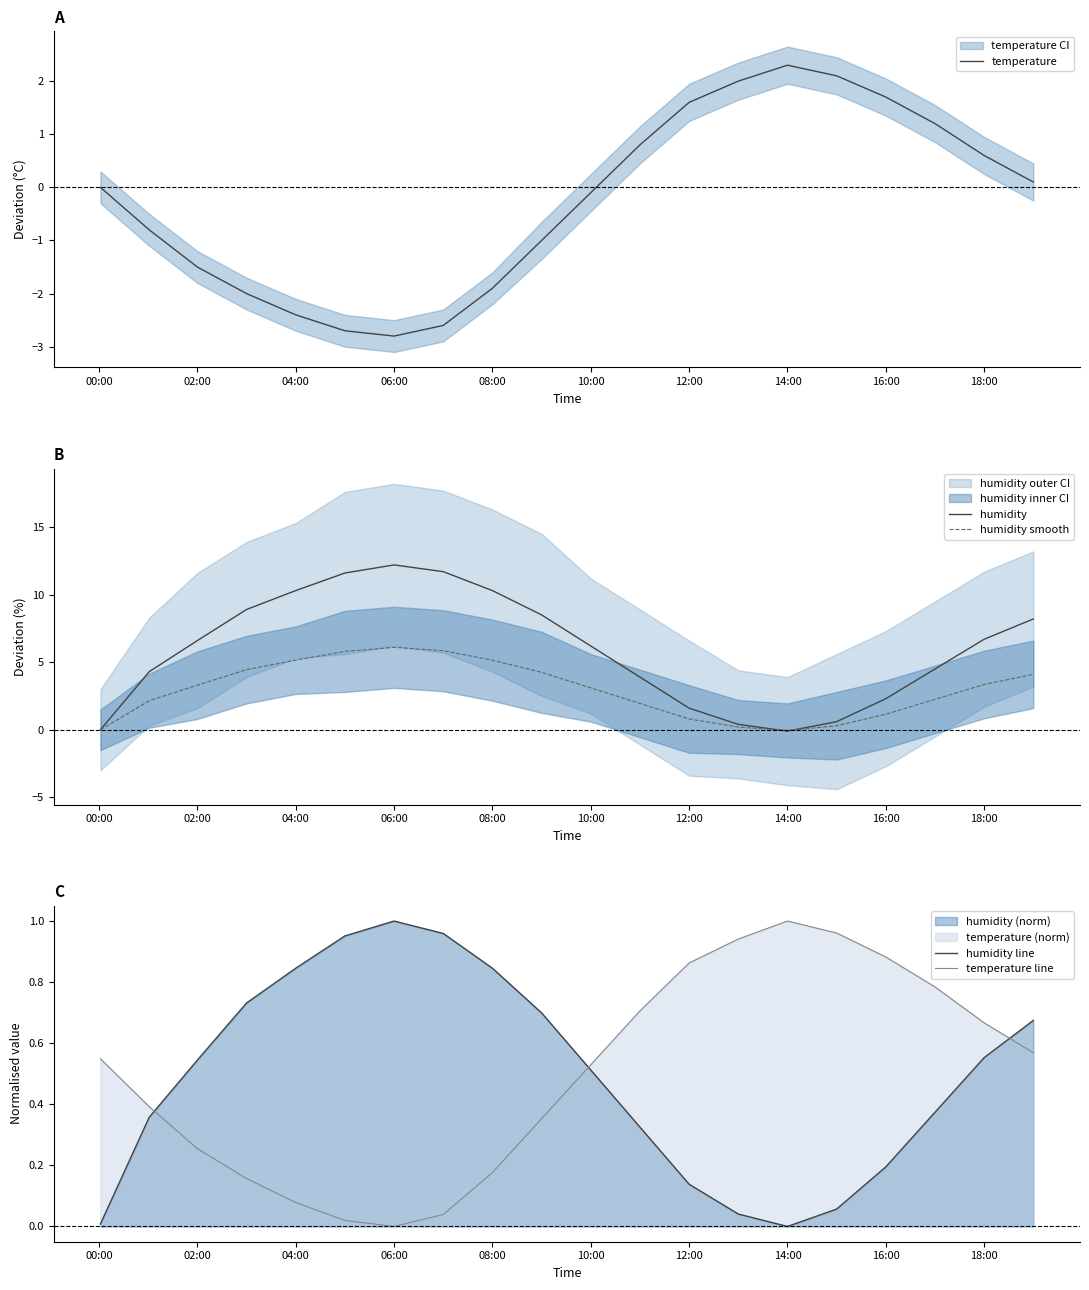

How many values in temperature are below zero?

10